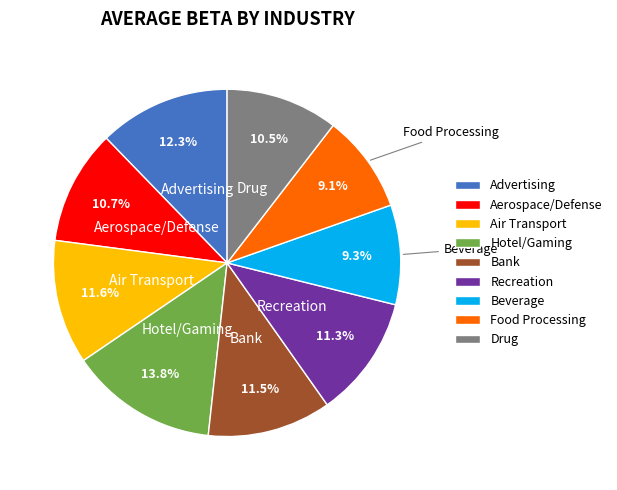

Does any single category account for the majority?

No